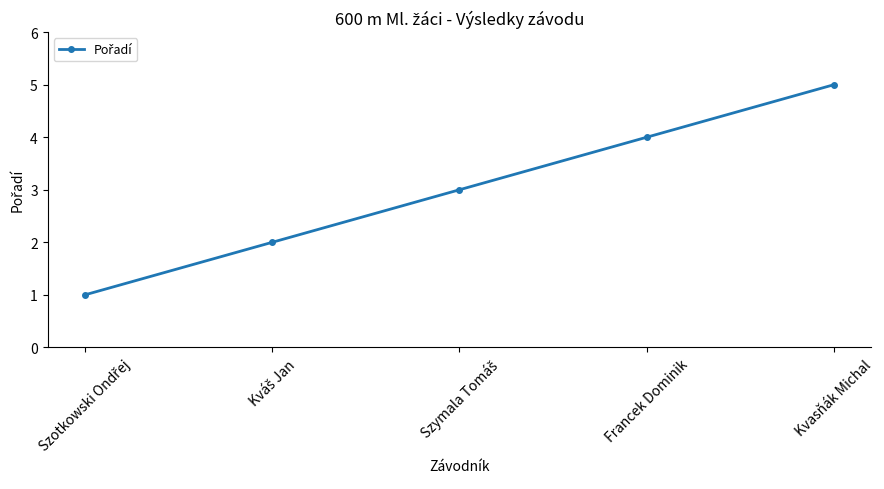

What is the maximum value shown in the chart?

5